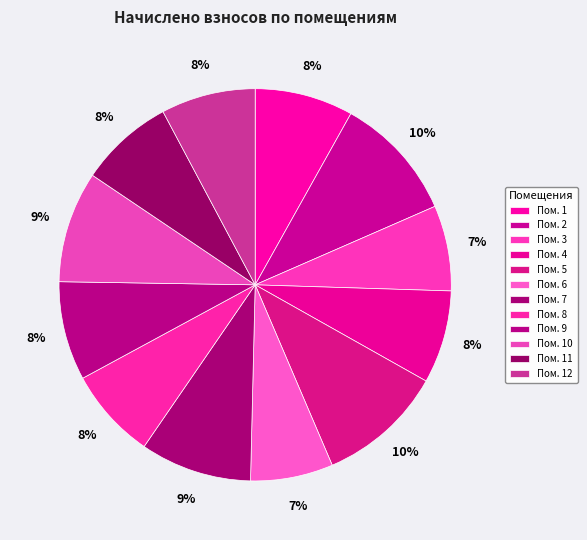

Count the number of slices in the pie.

12